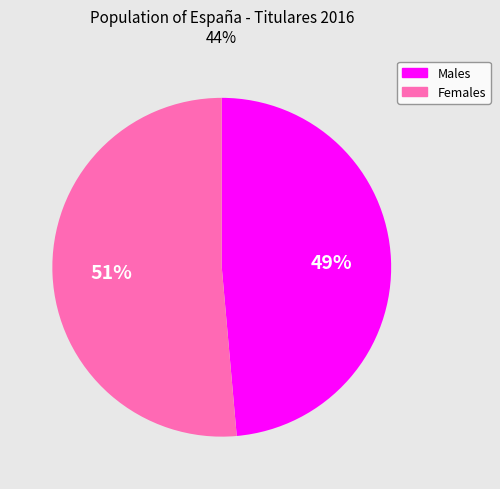

Is there any slice that represents more than half of the pie?

Yes